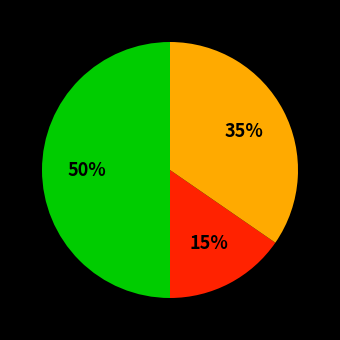

To the nearest percent, what is the average slice percentage?

33%